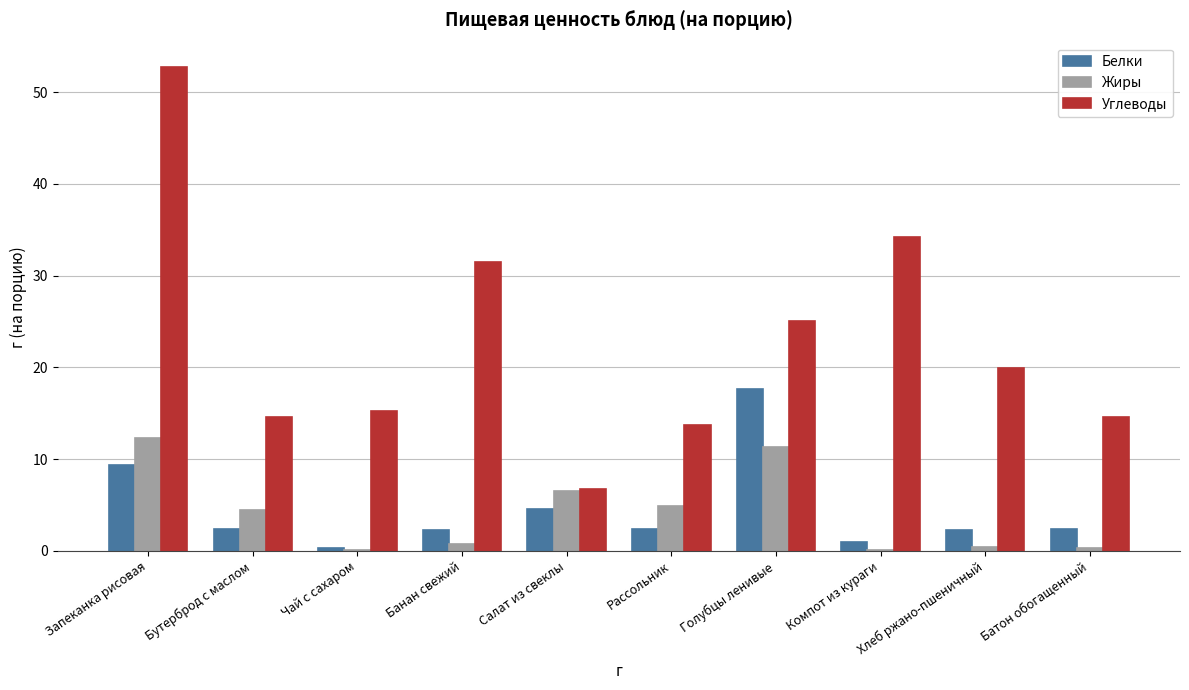

How many series are shown in this chart?

3